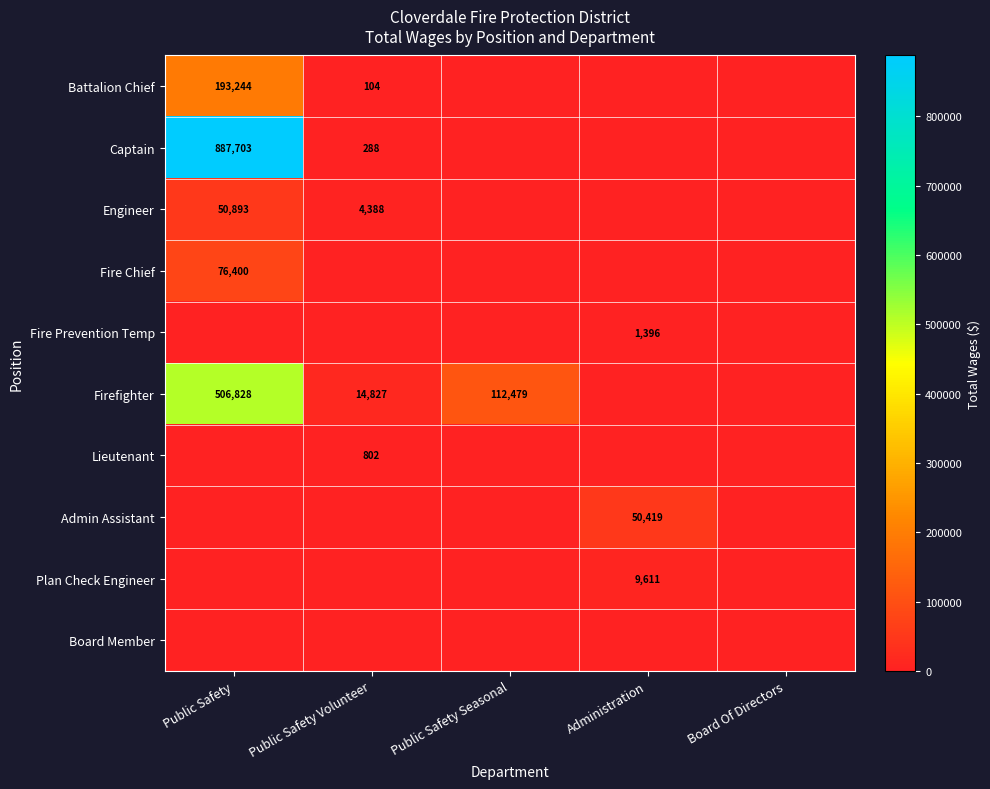

The value of Firefighter at Public Safety is 506828. True or false?

True